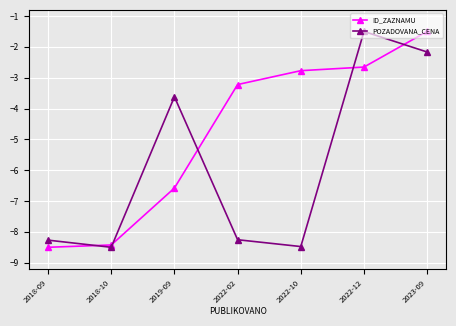

How many data points in ID_ZAZNAMU are less than -3?

4